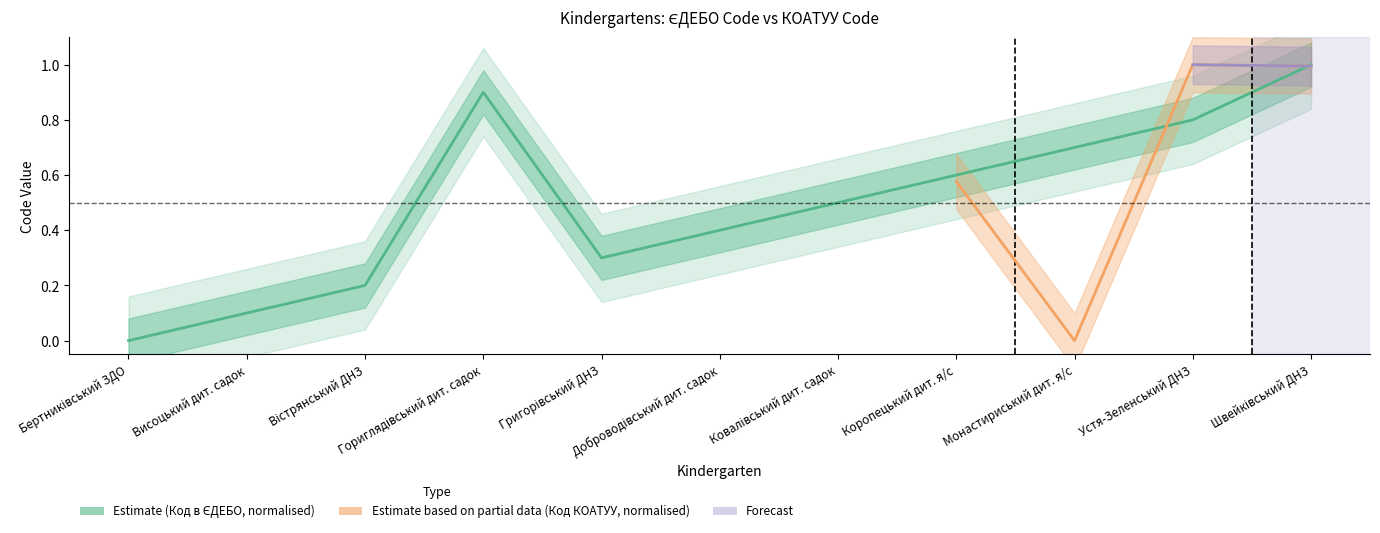

What position from the left is Висоцький дит. садок?

2